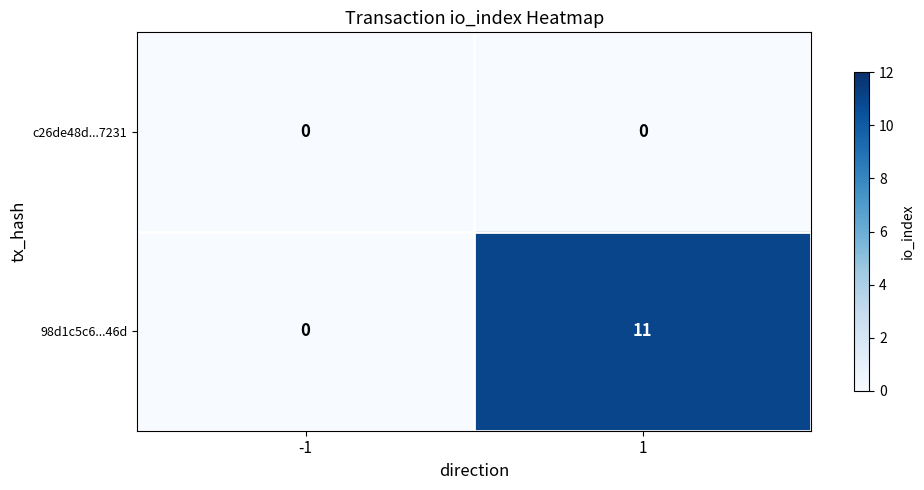

What is the greatest value displayed?

11